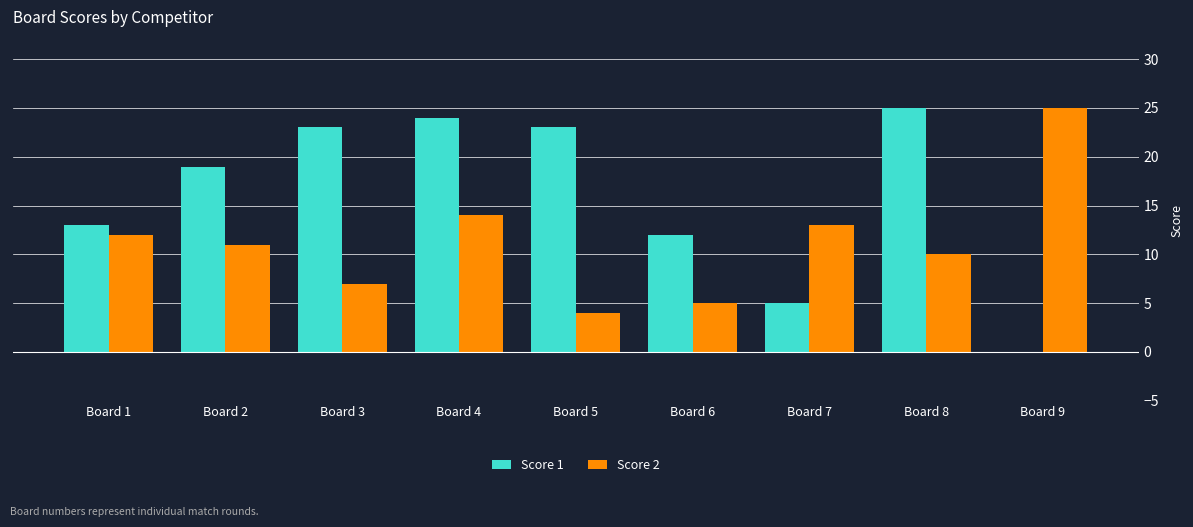

How many groups of bars are there?

9